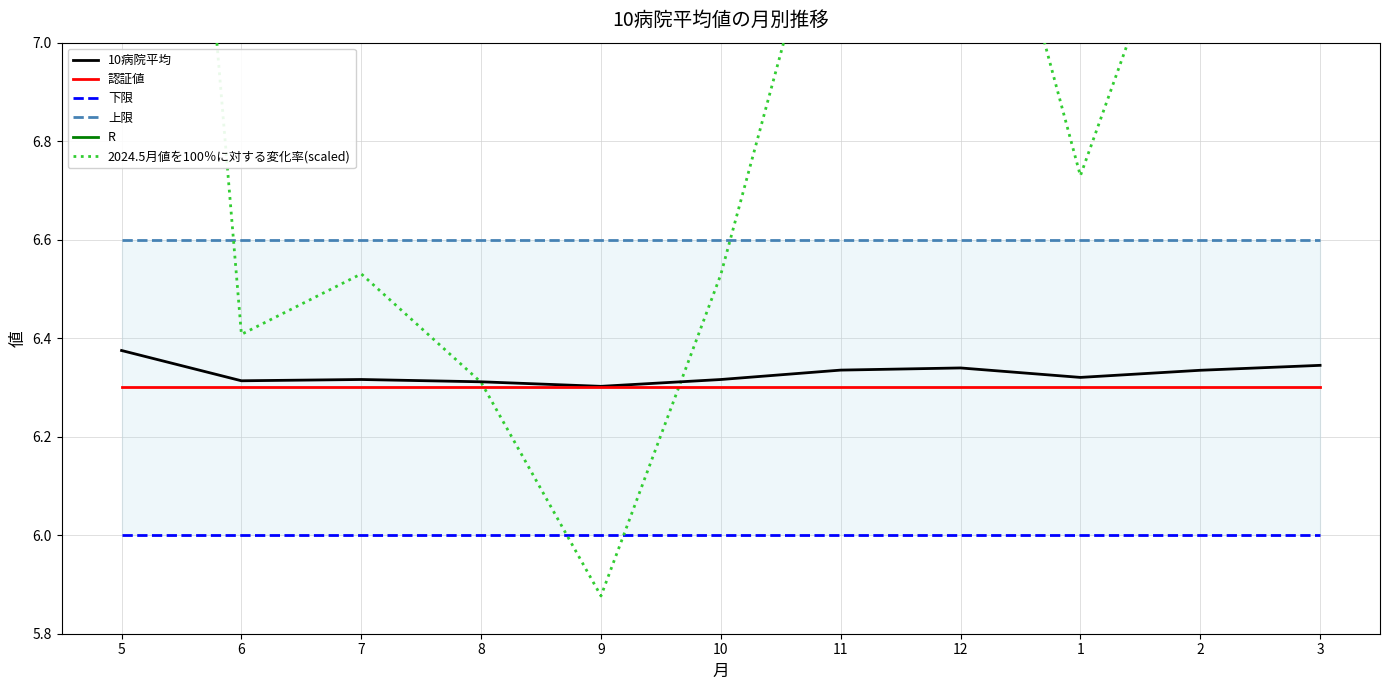

What are all the series names shown in the legend?

10病院平均, 認証値, 下限, 上限, R, 2024.5月値を100％に対する変化率(scaled)